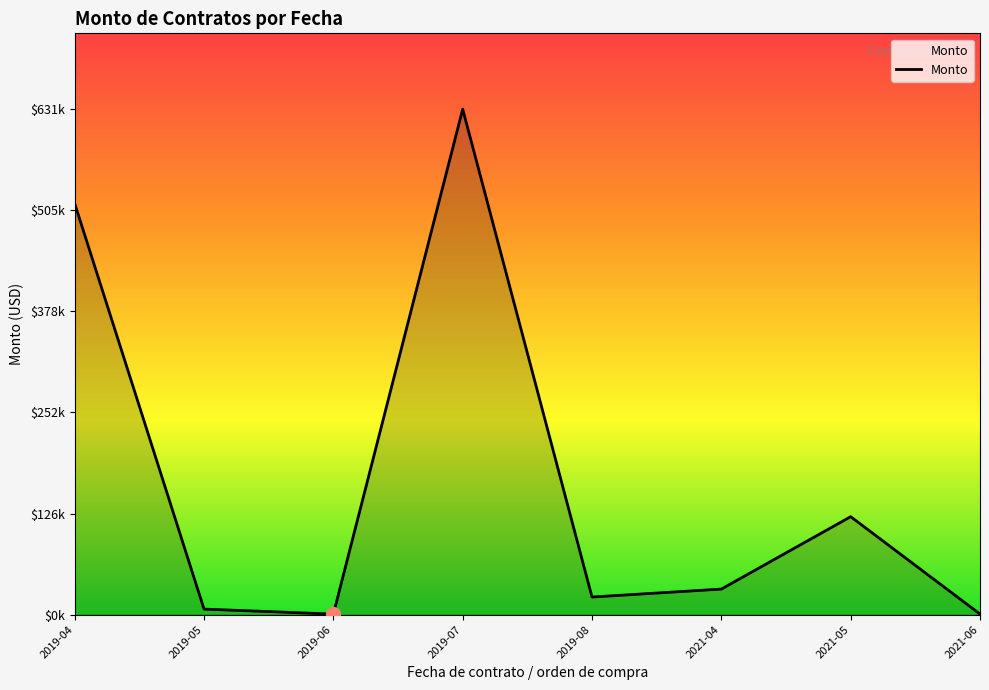

True or false: there are more than 0 points higher than both neighbors.

True